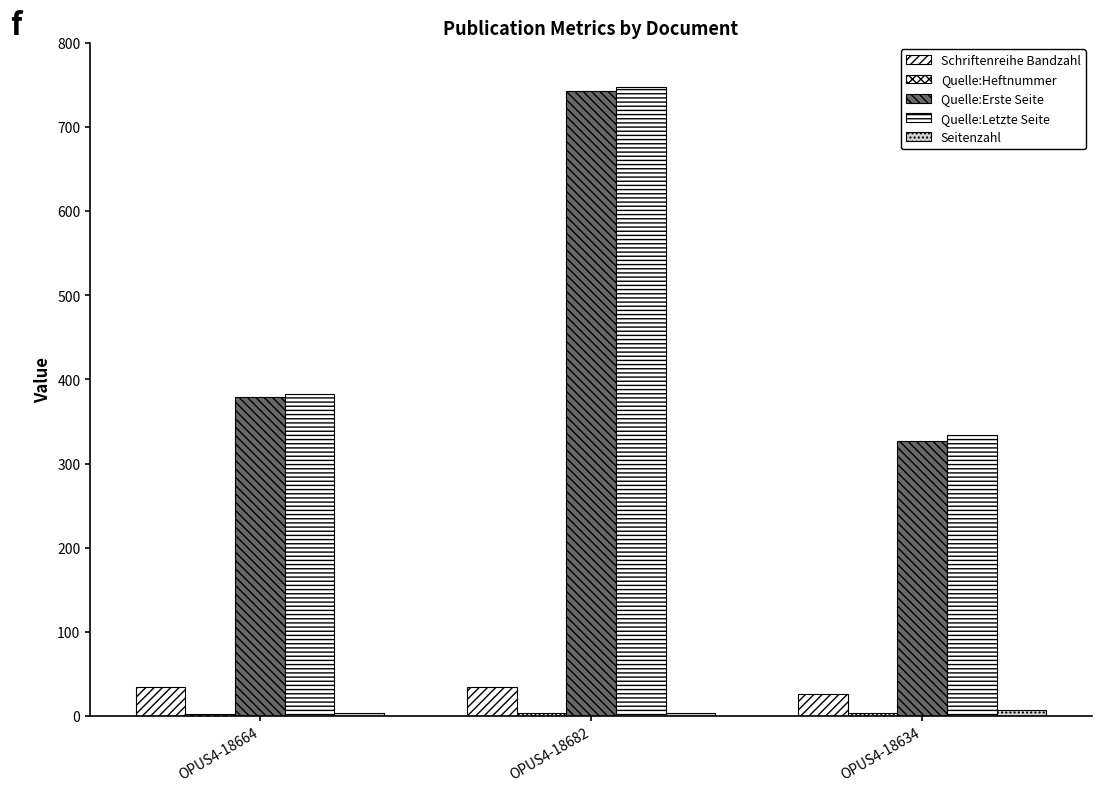

At how many categories does at least one series exceed 703?

1